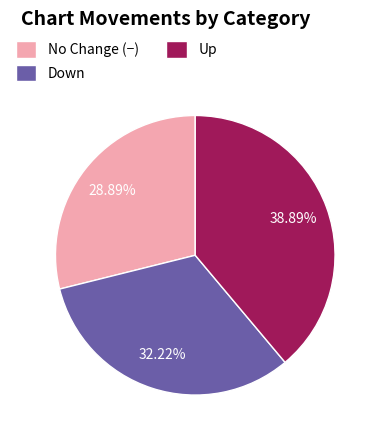

Combined, do No Change (−) and Down account for over 50%?

Yes